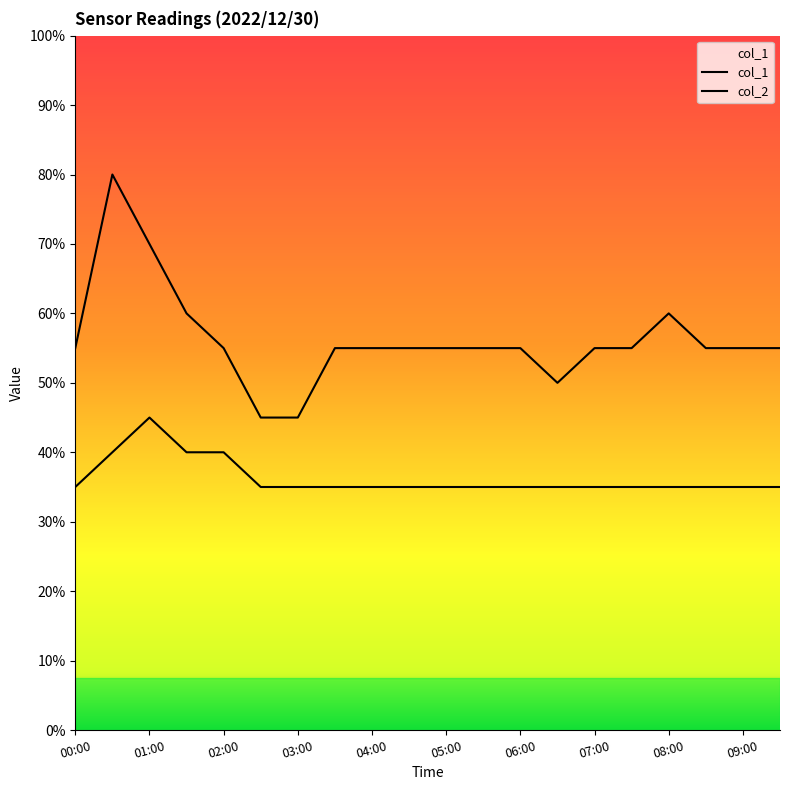

Does the chart display data point markers on the line(s)?

No